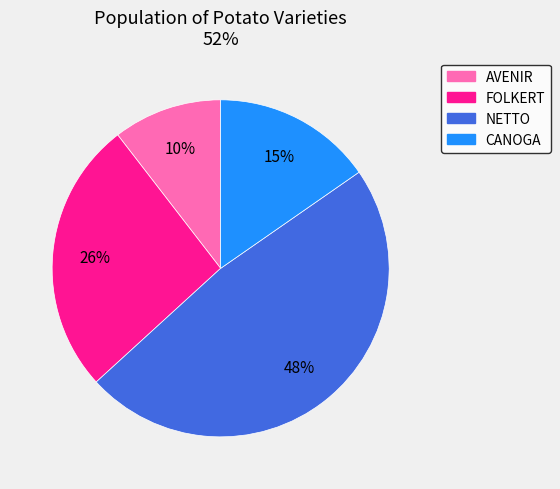

To the nearest percent, what is the difference between the AVENIR and FOLKERT slice percentages?

16%